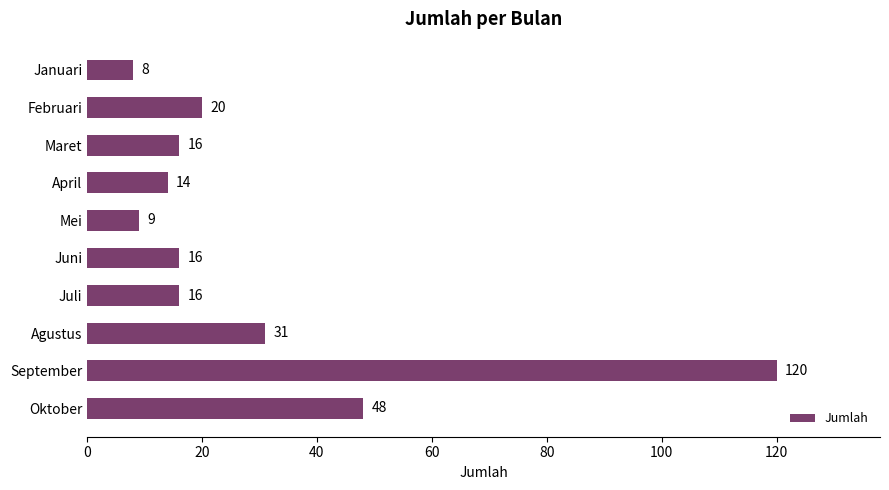

What is the greatest value displayed?

120